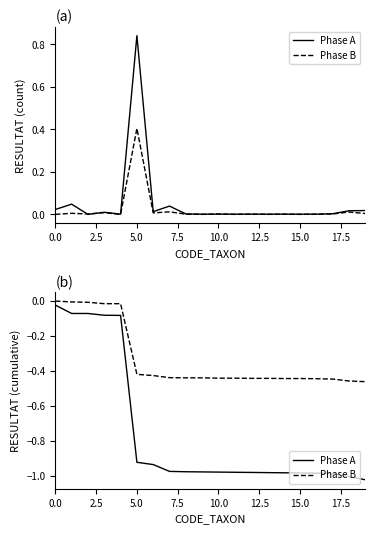

Between 10 and 13, which series saw the biggest shift?

Phase A